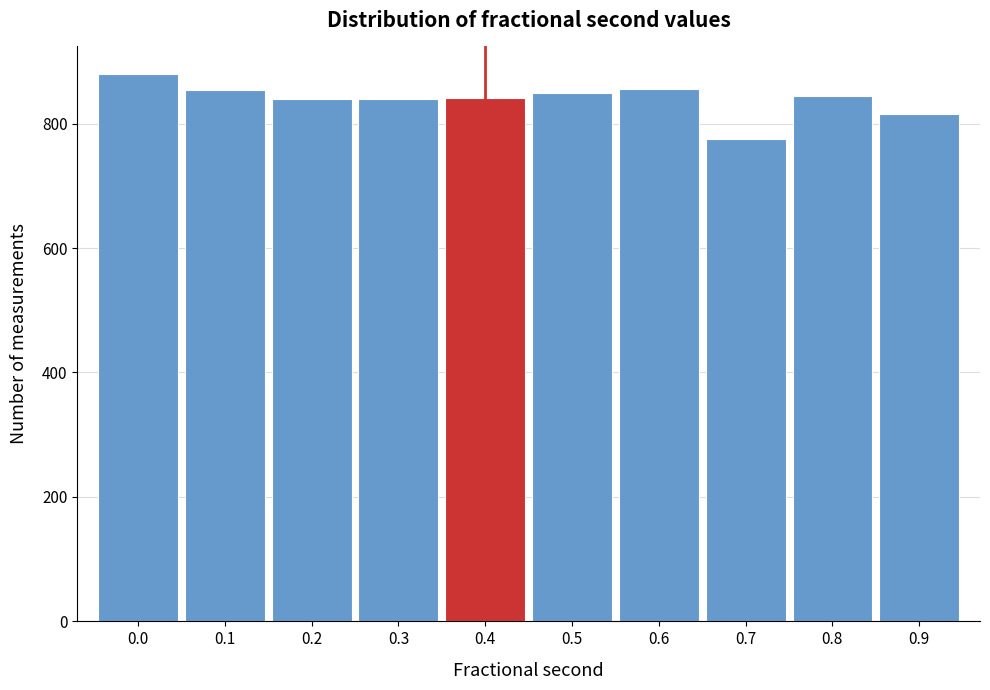

What is the greatest value displayed?

880